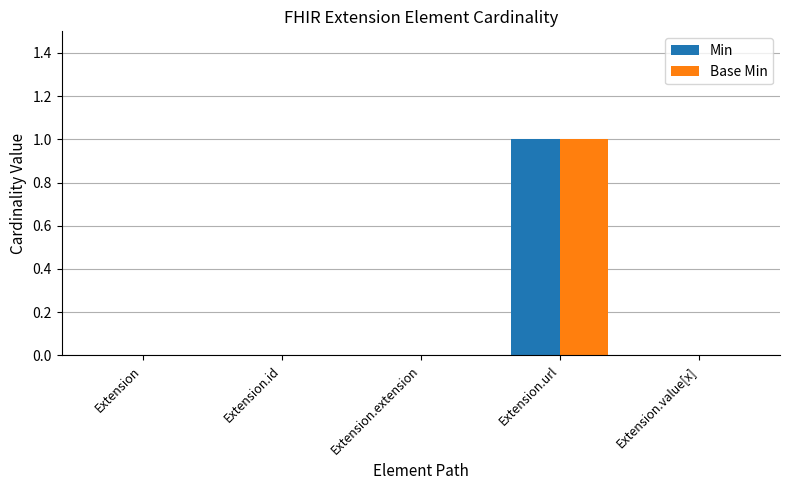

The value of Min at Extension is 0. True or false?

True